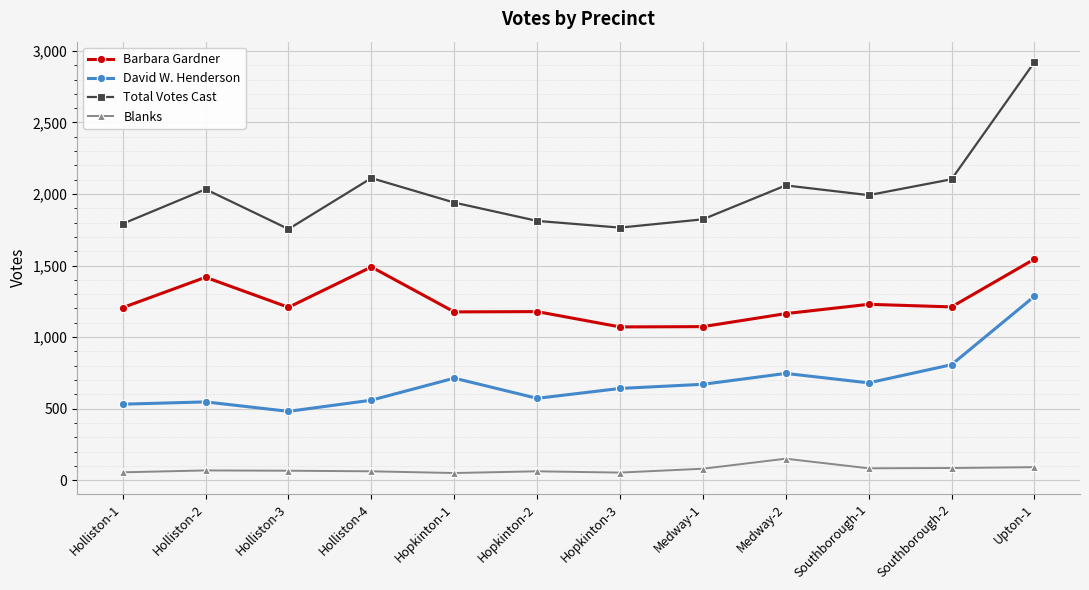

What are all the series names shown in the legend?

Barbara Gardner, David W. Henderson, Total Votes Cast, Blanks